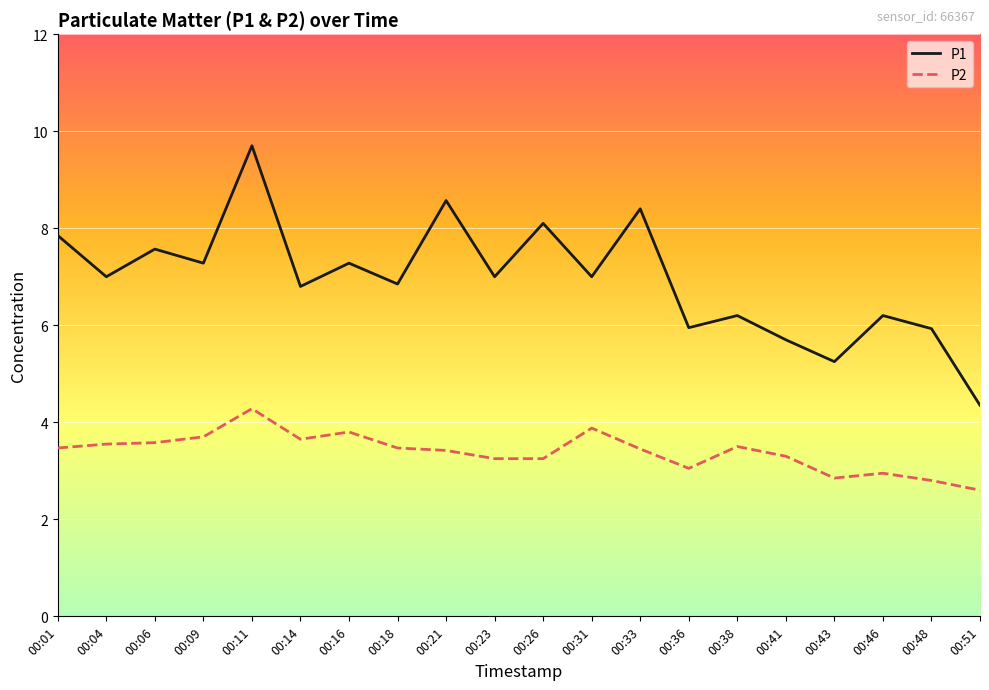

Rank the series by their average value, from highest to lowest.

P1, P2